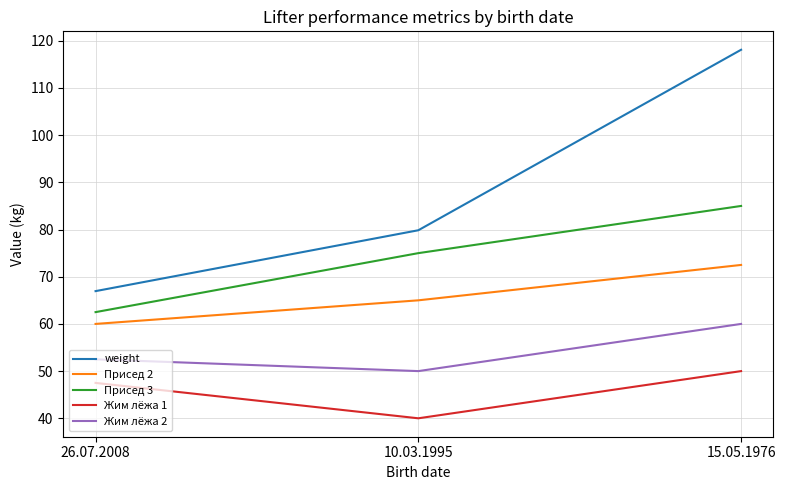

What is the lowest value of the weight series?

67.0